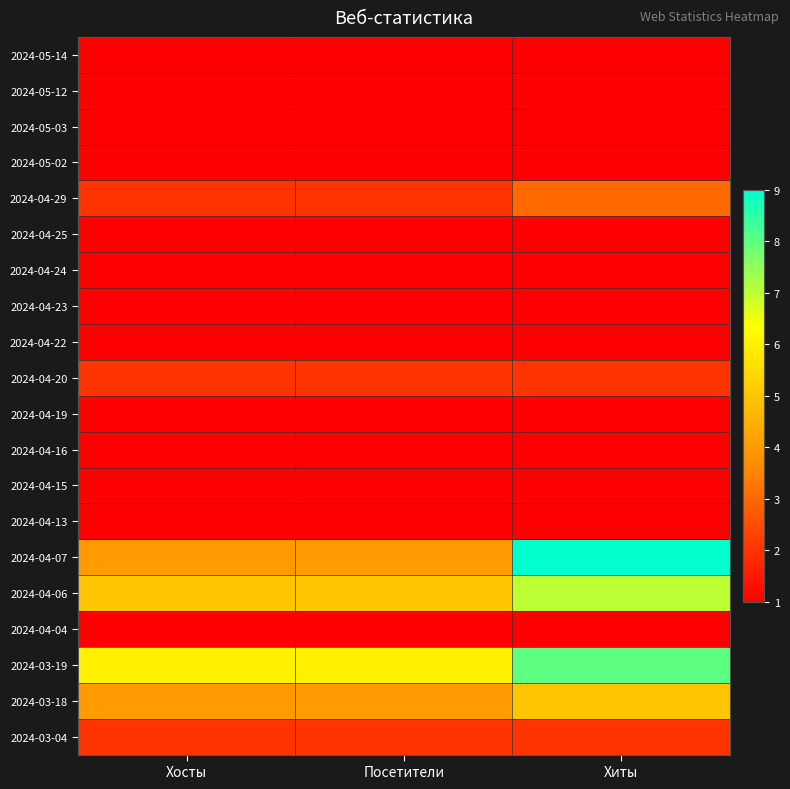

At which category is the sum across all series the highest?

Хиты